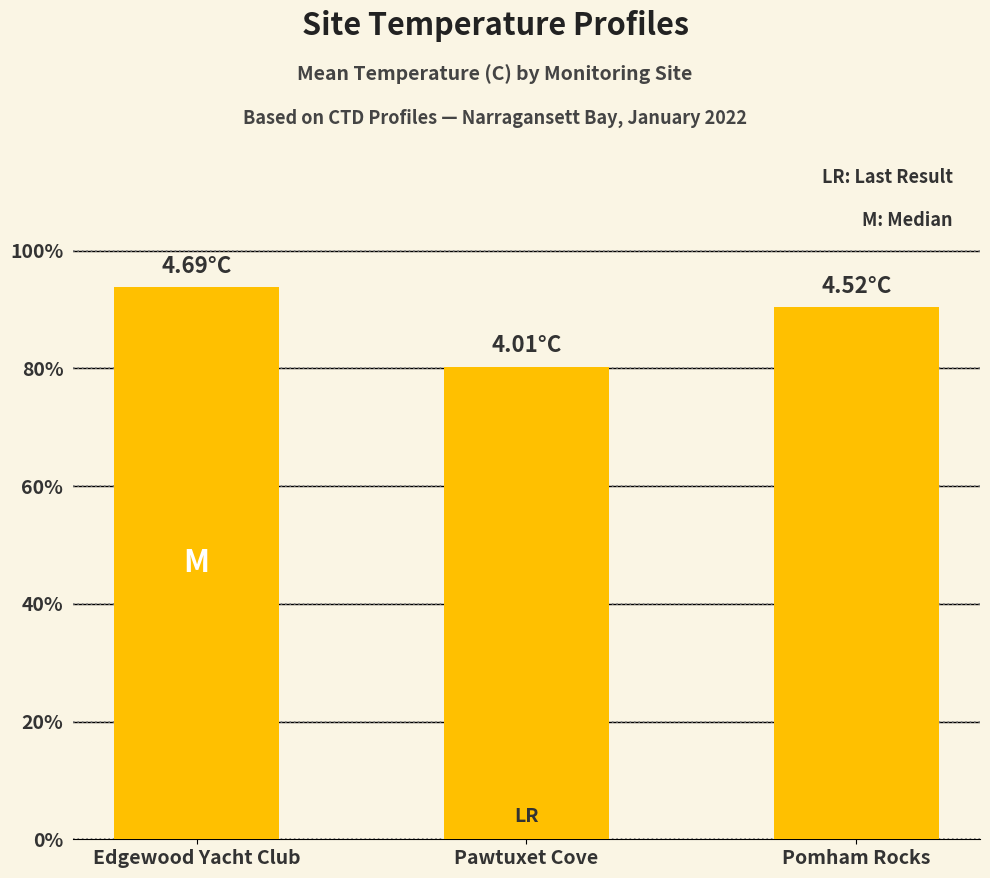

Does the chart contain stacked bars?

No